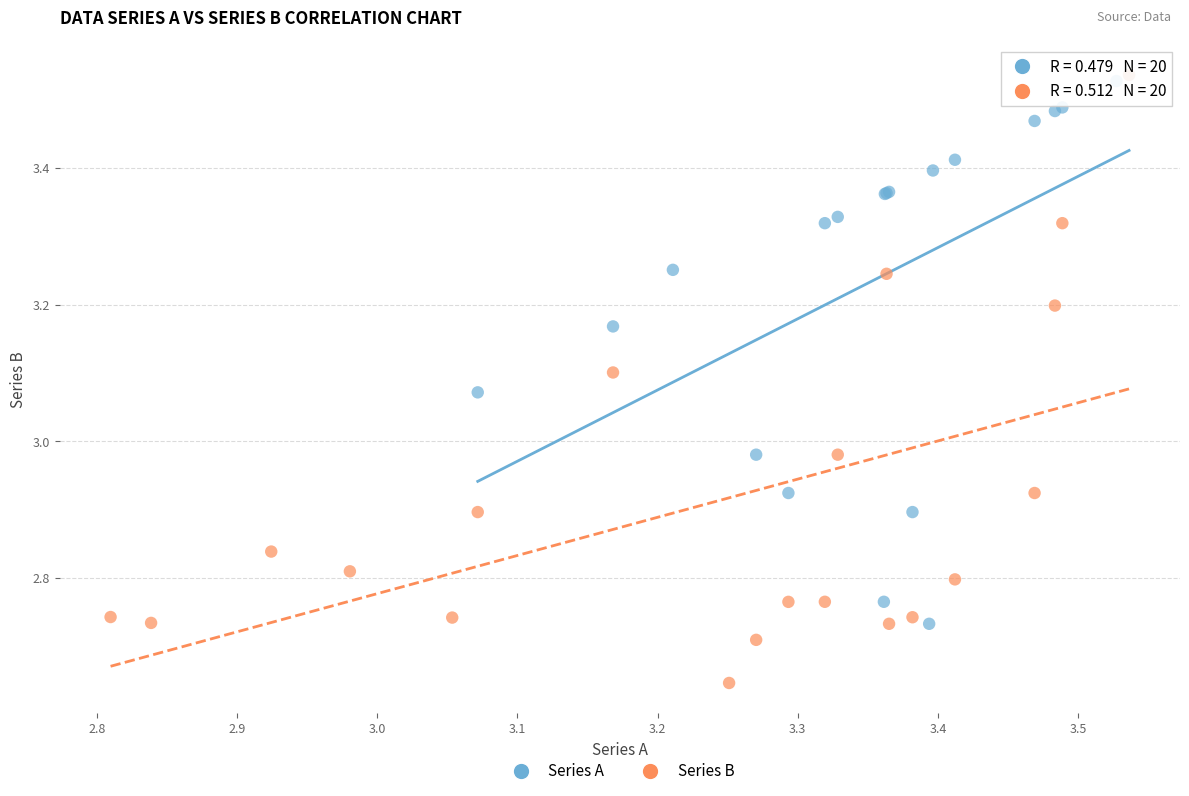

Which series reaches the minimum Y coordinate?

Series B